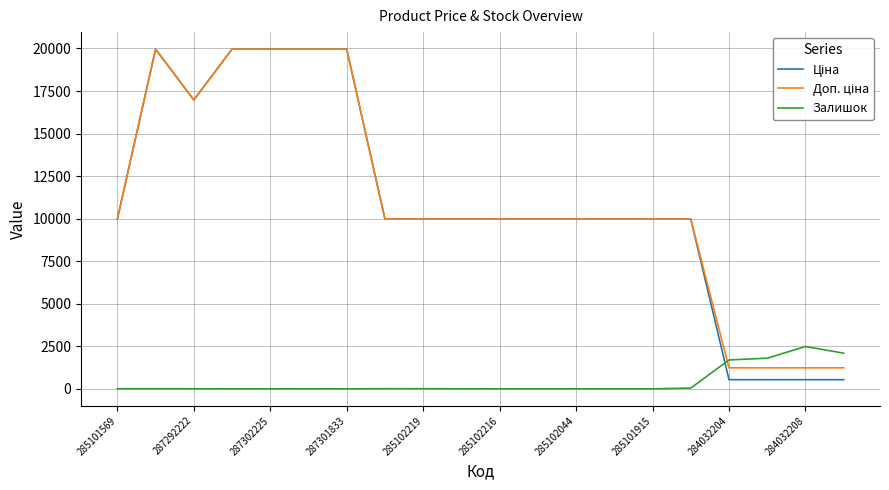

How many lines are shown in the chart?

3